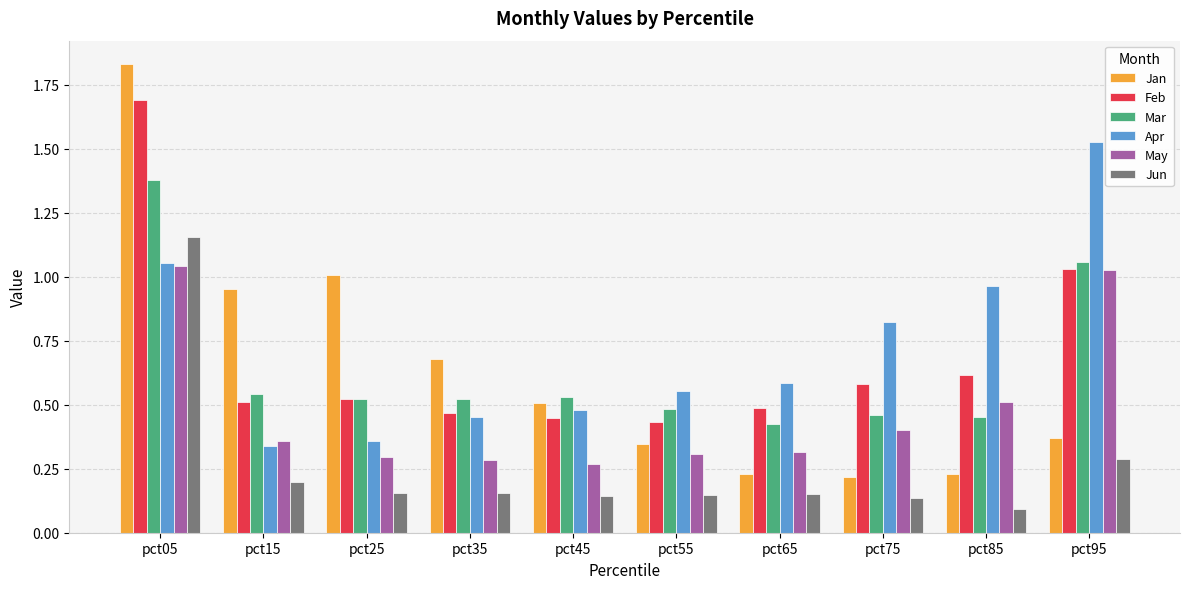

How many bars are there in total?

60